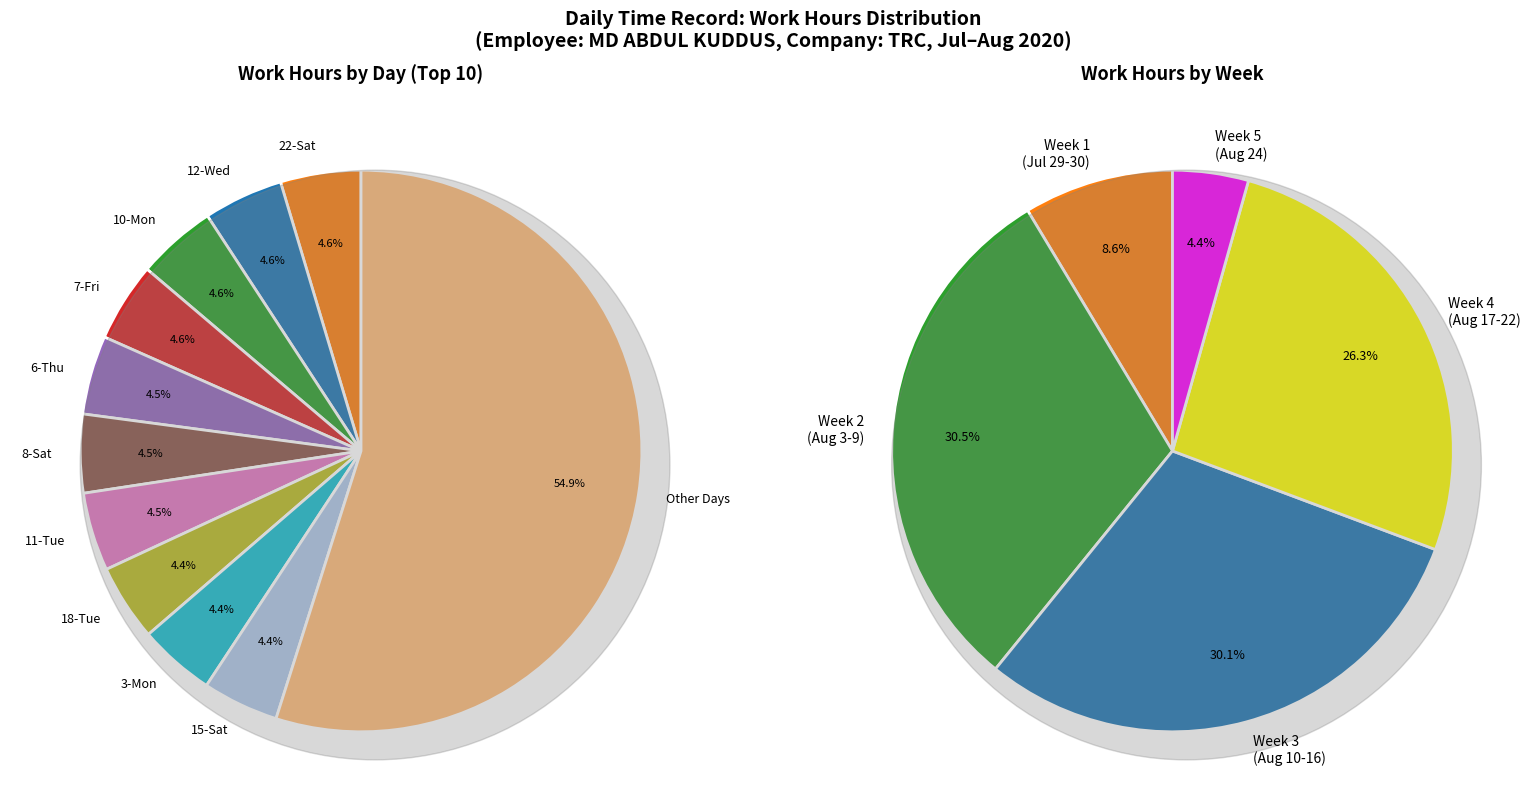

To the nearest percent, what portion does 16-Sun represent?

3%